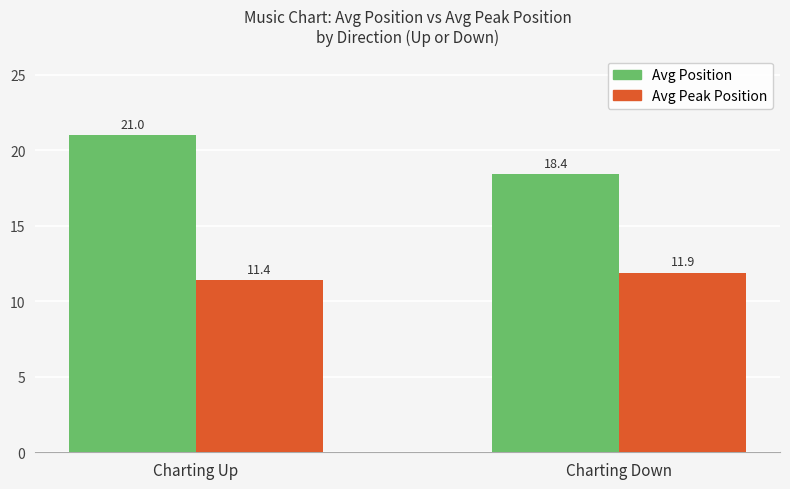

What is the sum of the Avg Peak Position values at Charting Up and Charting Down?

23.3